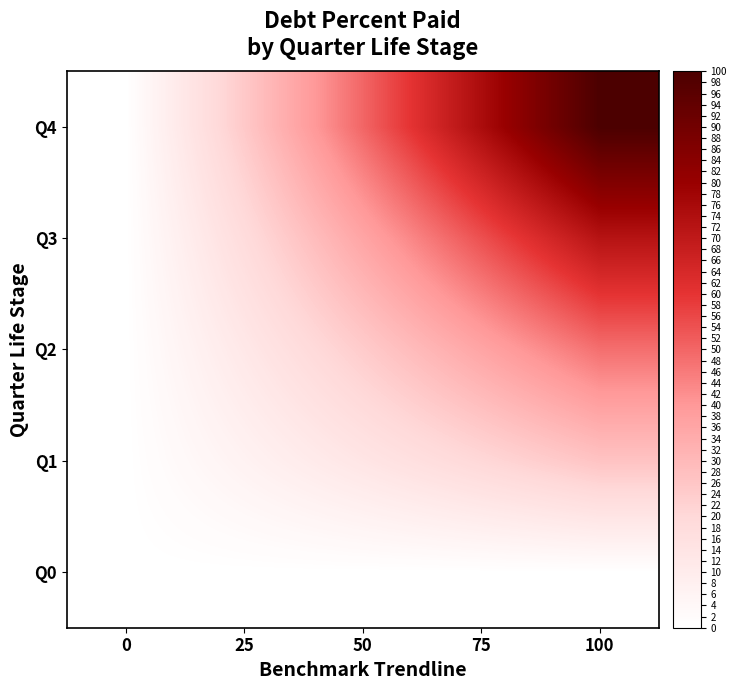

List the series in order of their overall mean, lowest first.

Q0, Q1, Q2, Q3, Q4